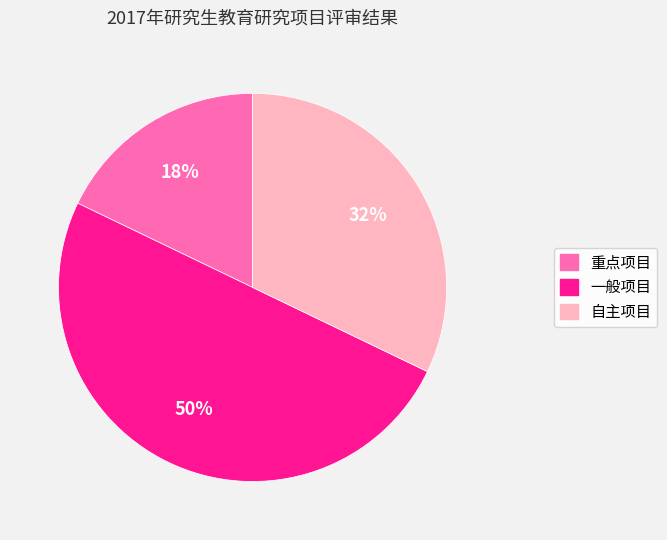

How many slices are in this pie chart?

3